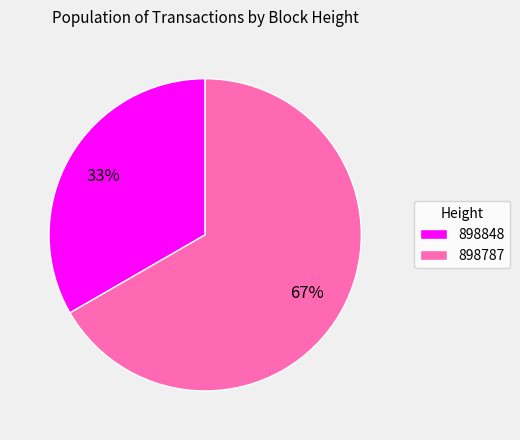

Is it true that 898848 is 33% of the pie?

True